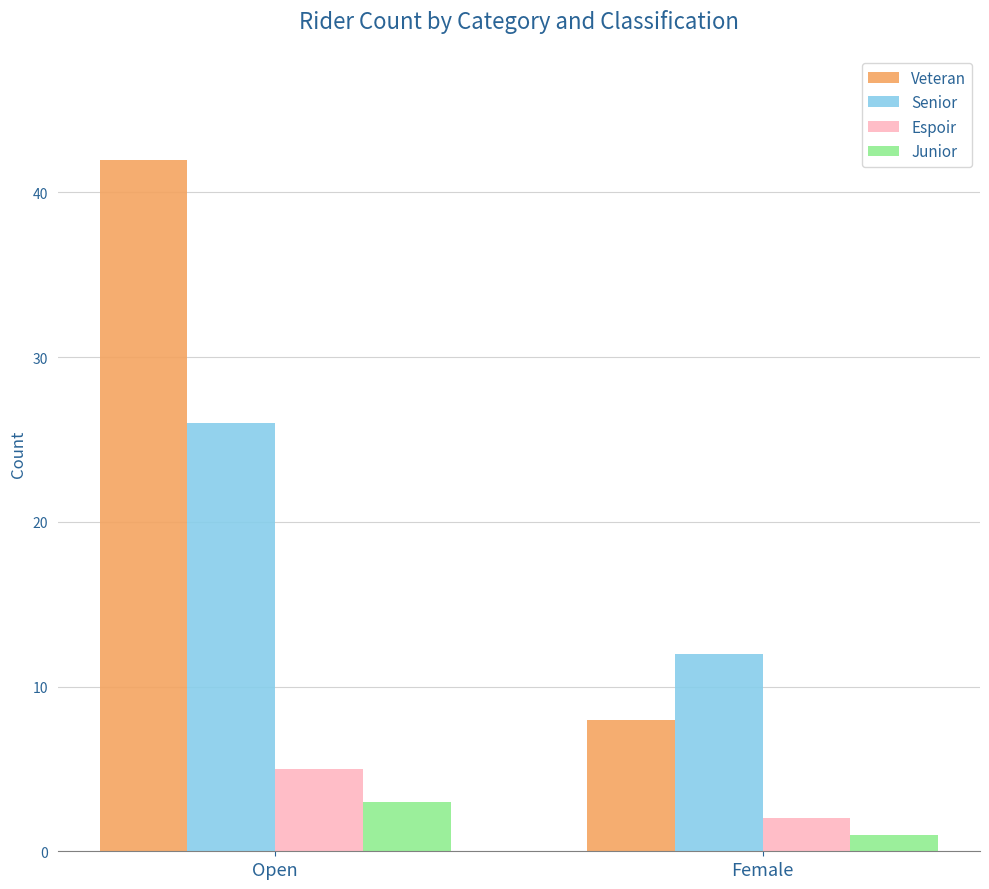

Count the Espoir values in the range 2 to 5.

2